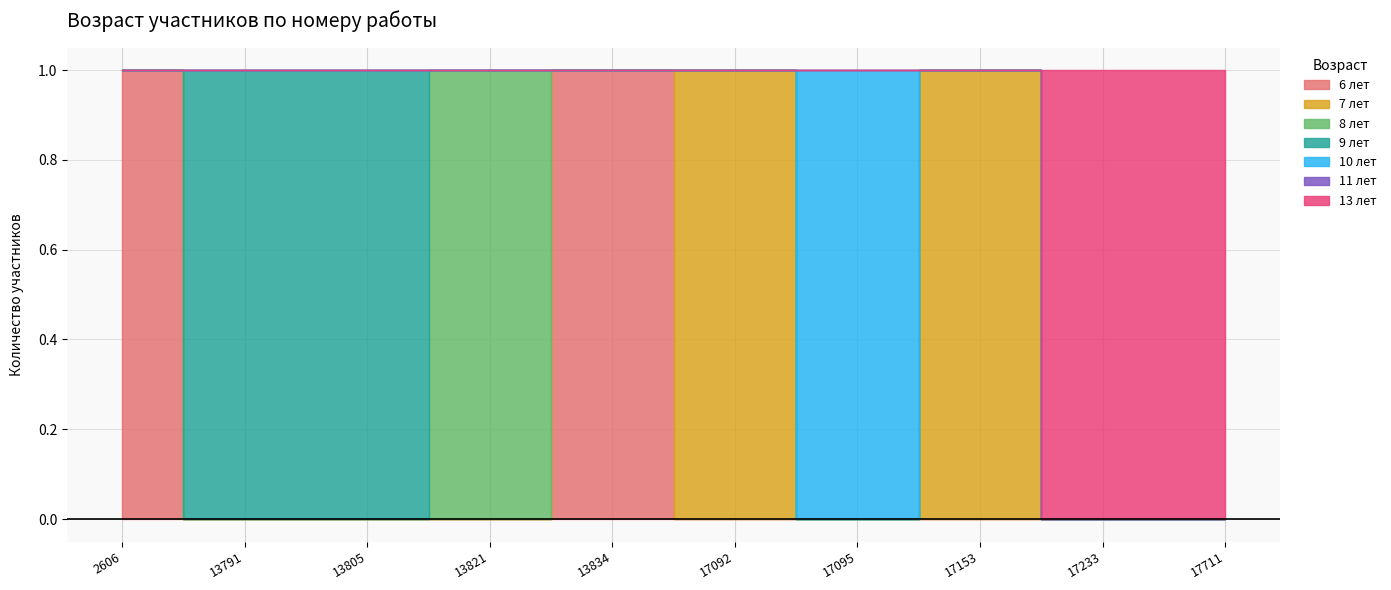

Reading right to left, extract all data points from this chart.

17711=13	17233=13	17153=7	17095=10	17092=7	13834=6	13821=8	13805=9	13791=9	2606=6